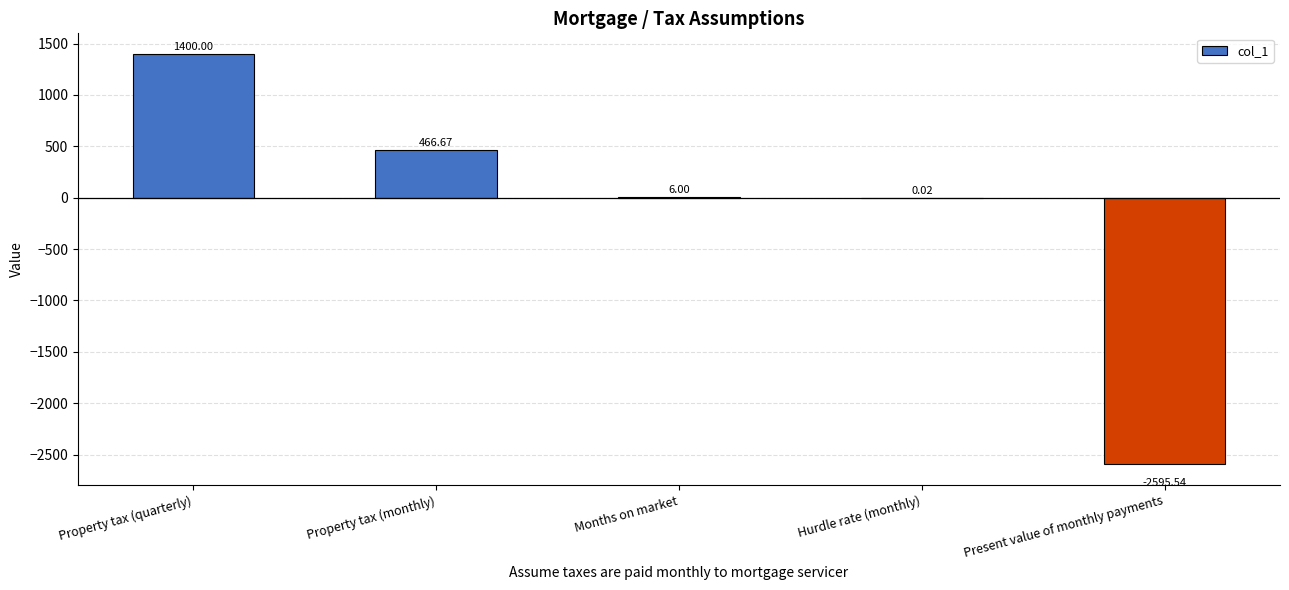

Between Property tax (monthly) and Months on market, which is larger?

Property tax (monthly)